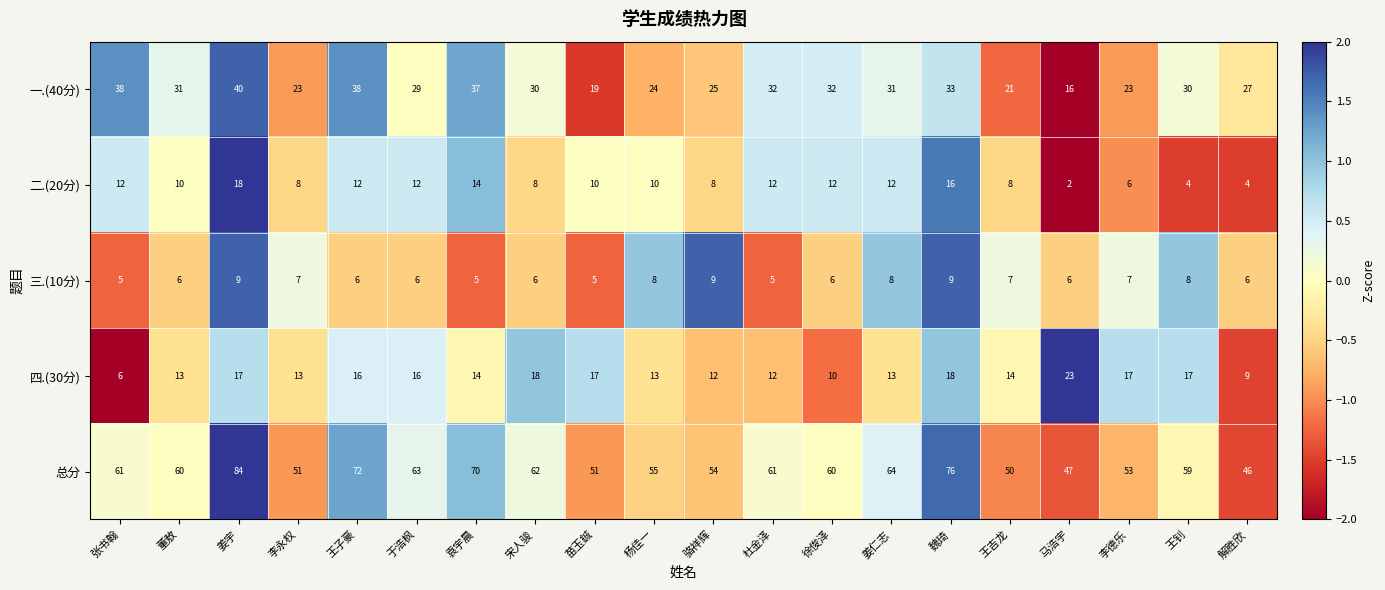

At which label does 四.(30分) reach its minimum?

张书翰